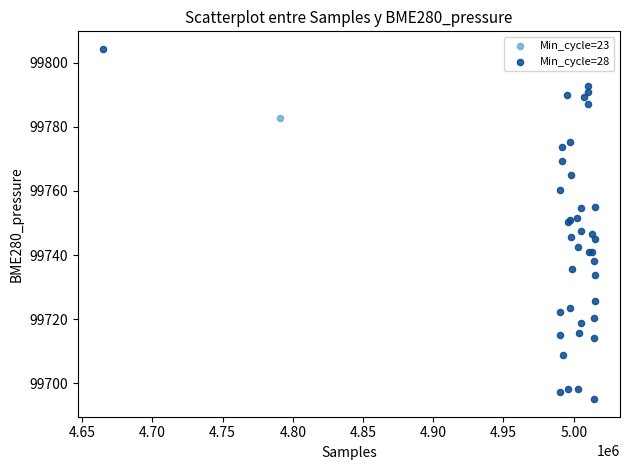

What are all the series names shown in the legend?

Min_cycle=23, Min_cycle=28